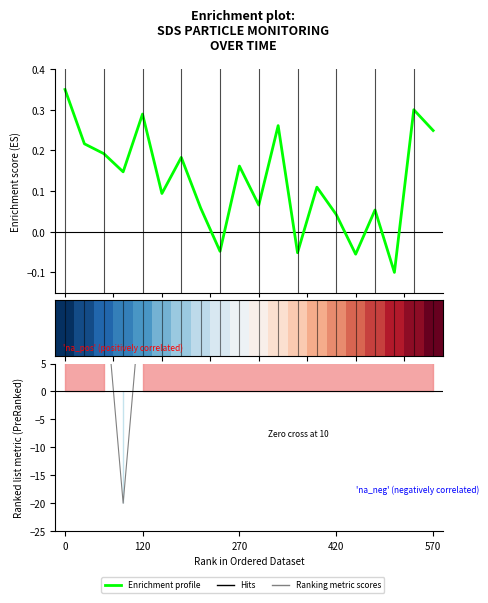

Is the value of row_0 at 120 greater than the value of Enrichment profile at 16?

No